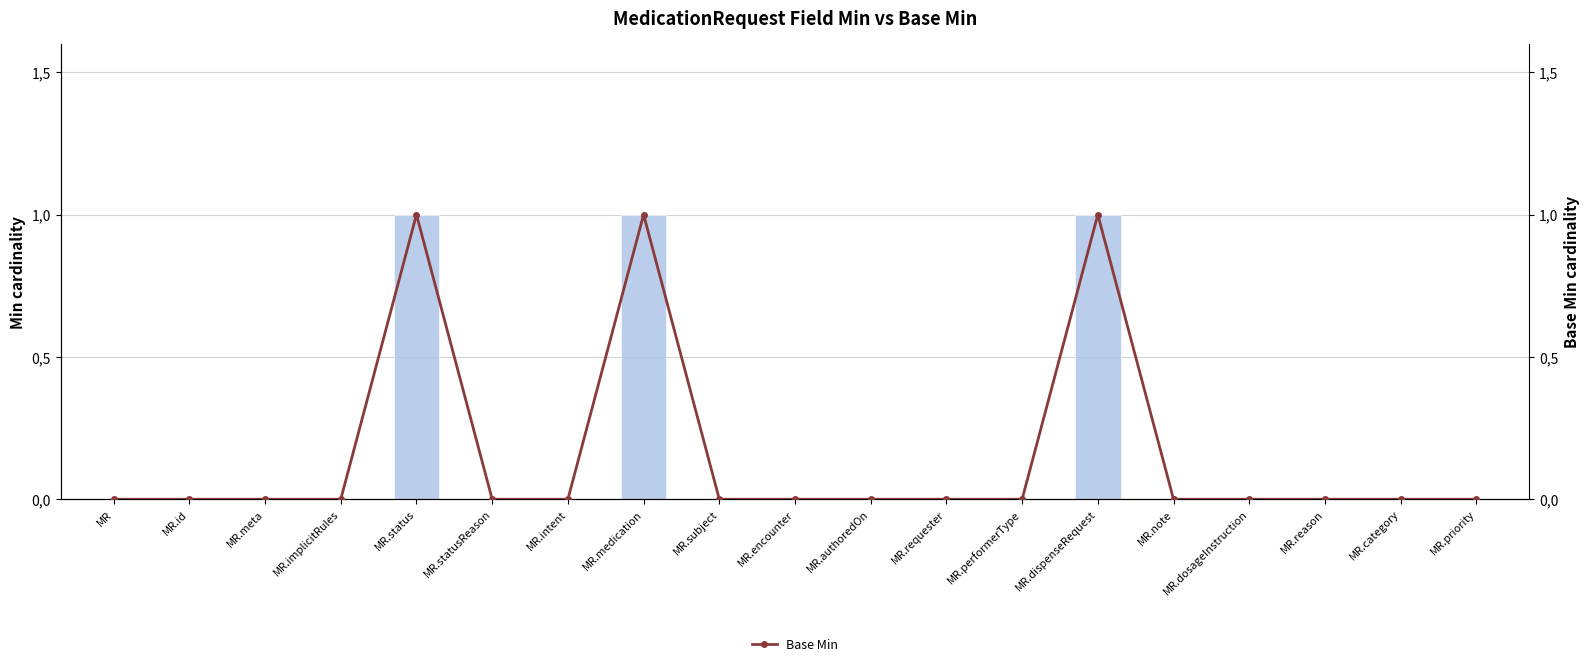

Which series changed the most between MR.implicitRules and MR.category?

Min